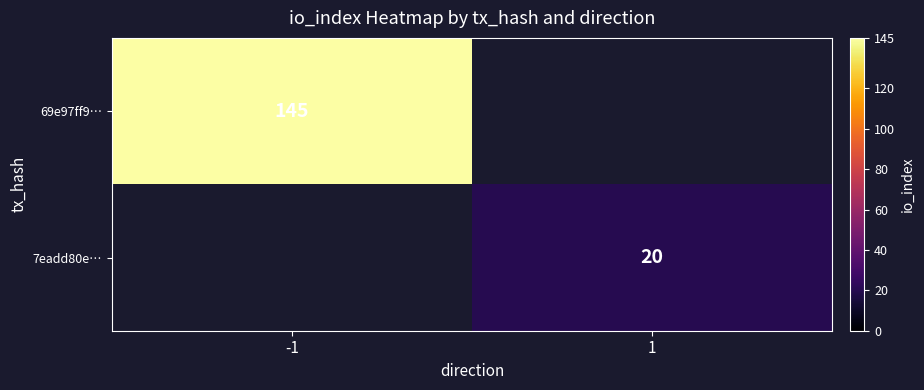

True or false: 69e97ff9… has a value of 54 at -1.

False